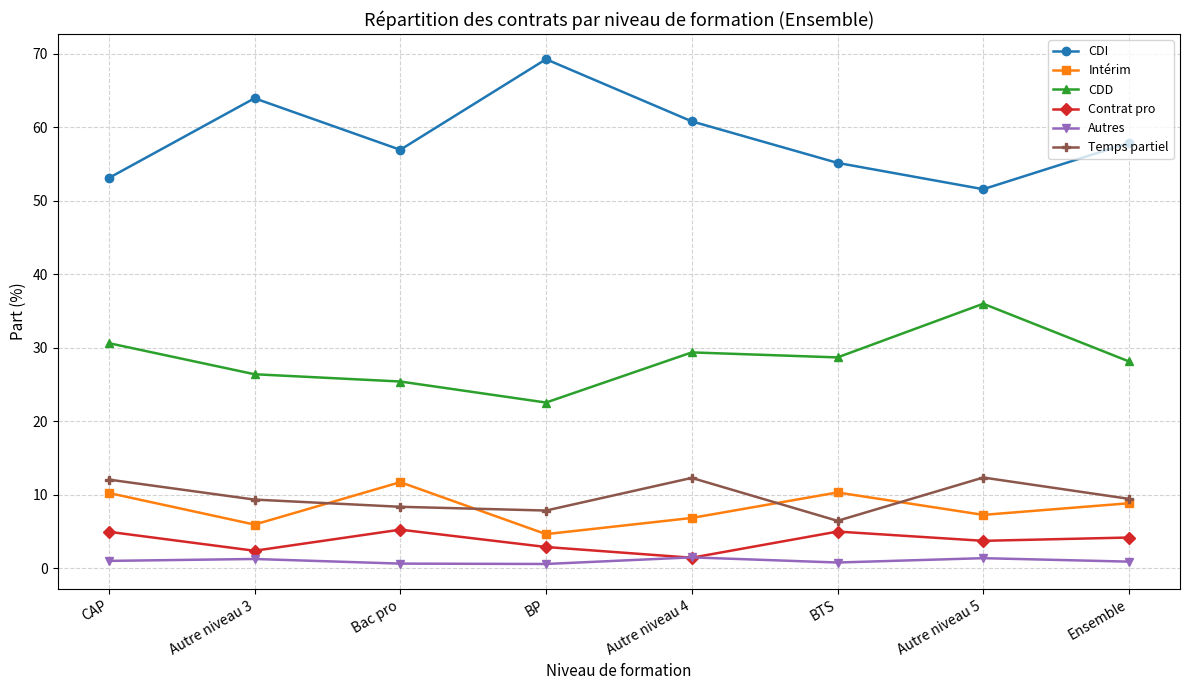

At which label is CDI closest to 60?

Autre niveau 4